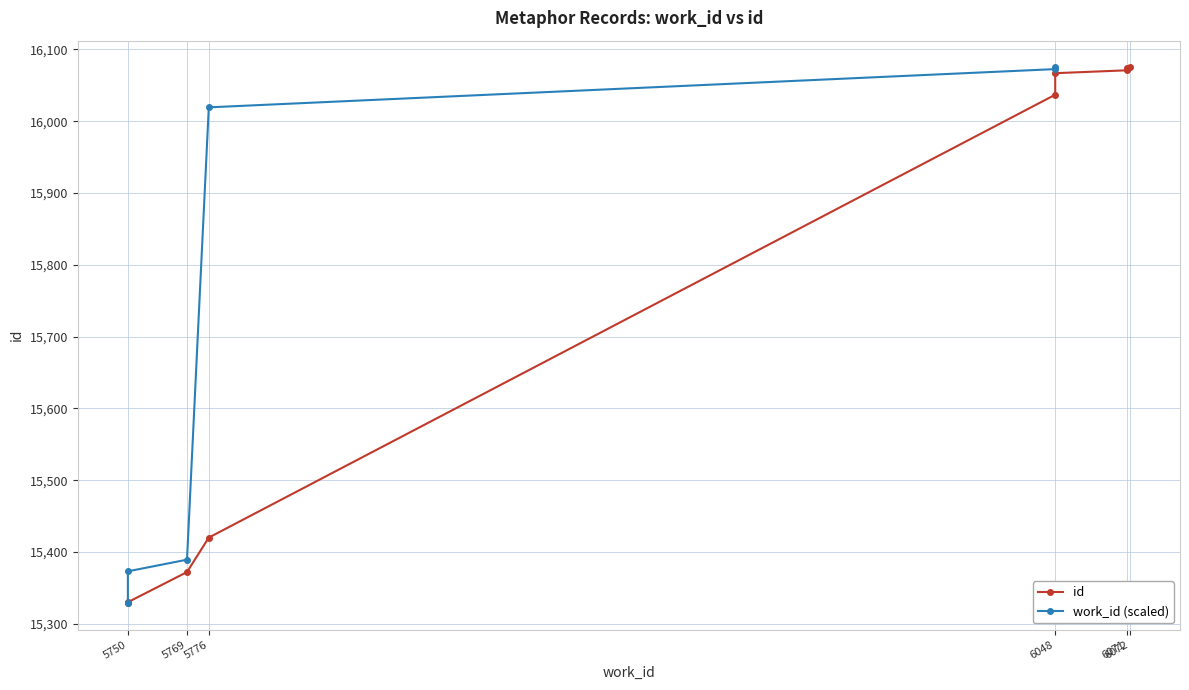

True or false: the data has more than 0 interior local peaks.

False